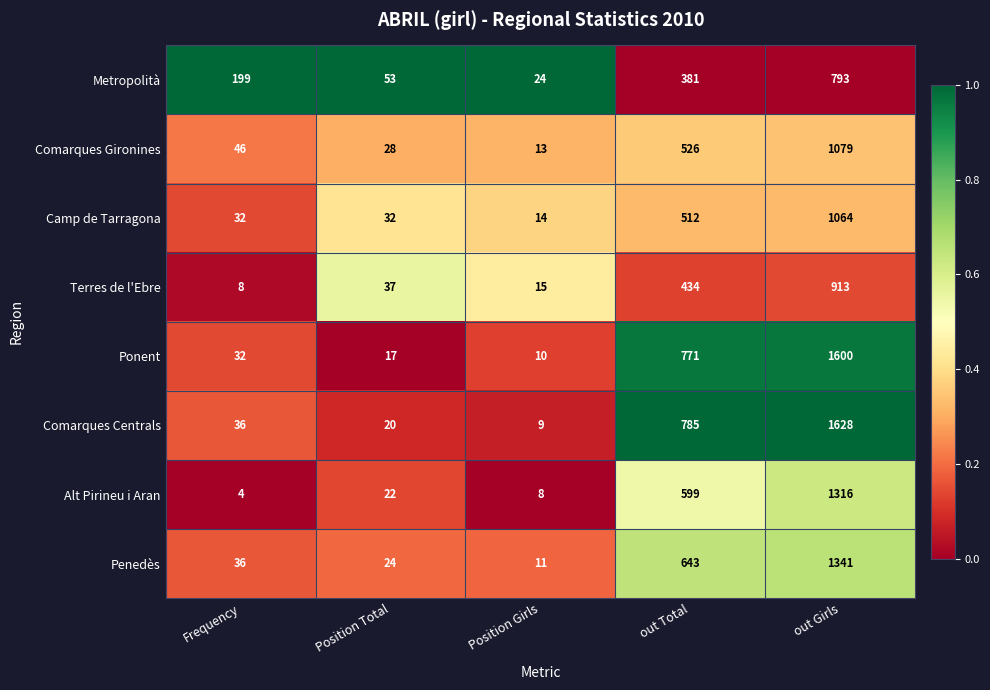

How many series are shown in this chart?

8